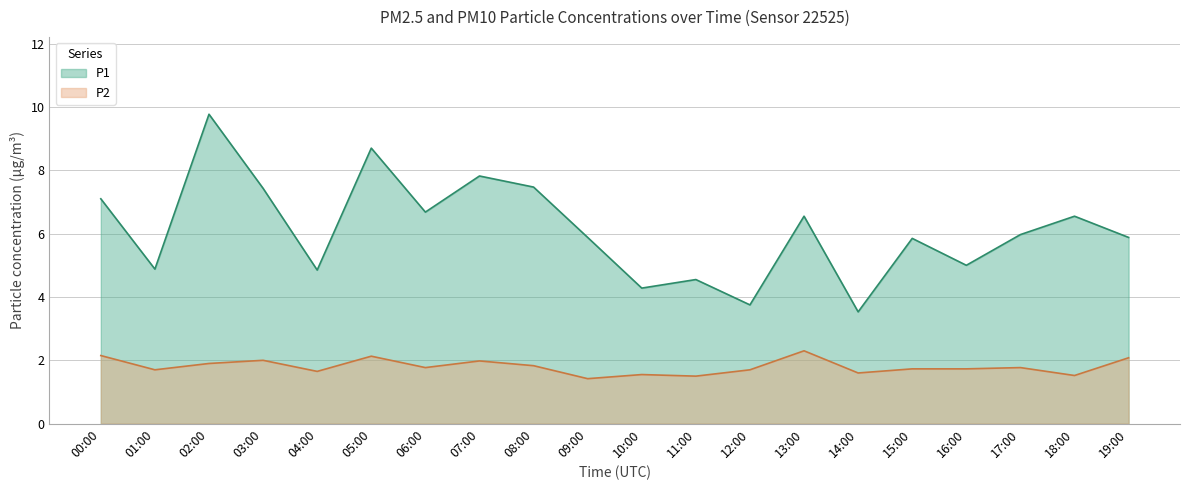

Where is the first local maximum for P2?

03:00